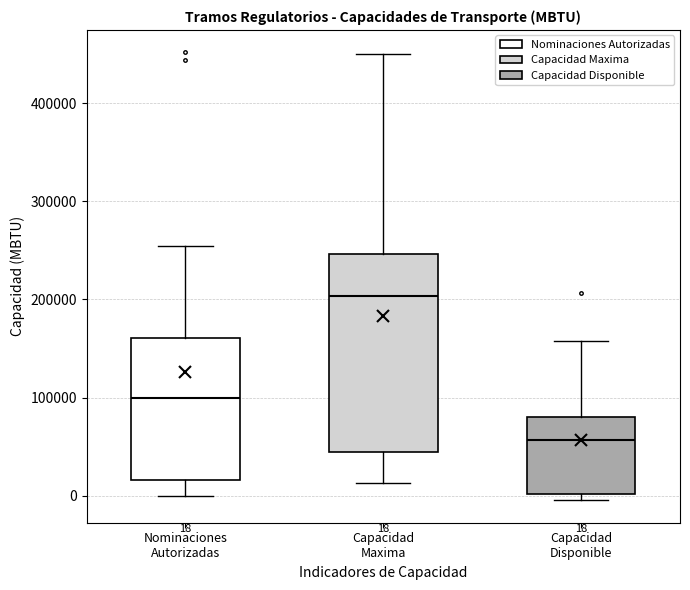

Which box is the tallest, from its lower edge to its upper edge?

Capacidad Maxima